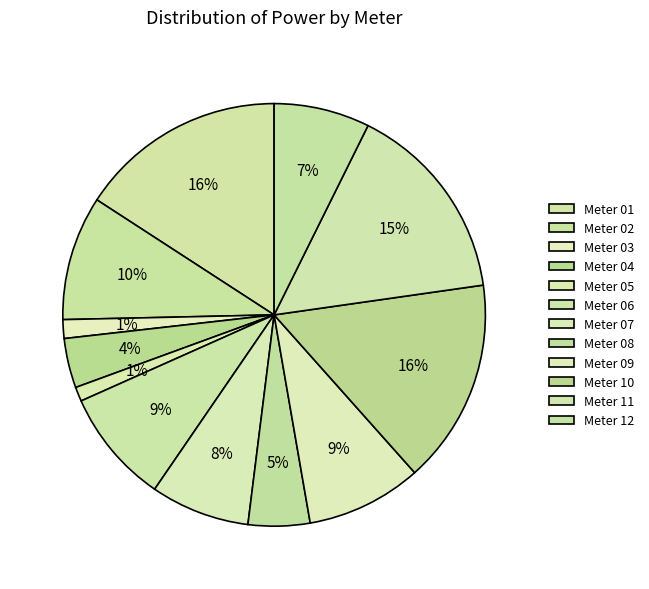

Rank the categories by value from highest to lowest.

01, 10, 11, 02, 09, 06, 07, 12, 08, 04, 03, 05